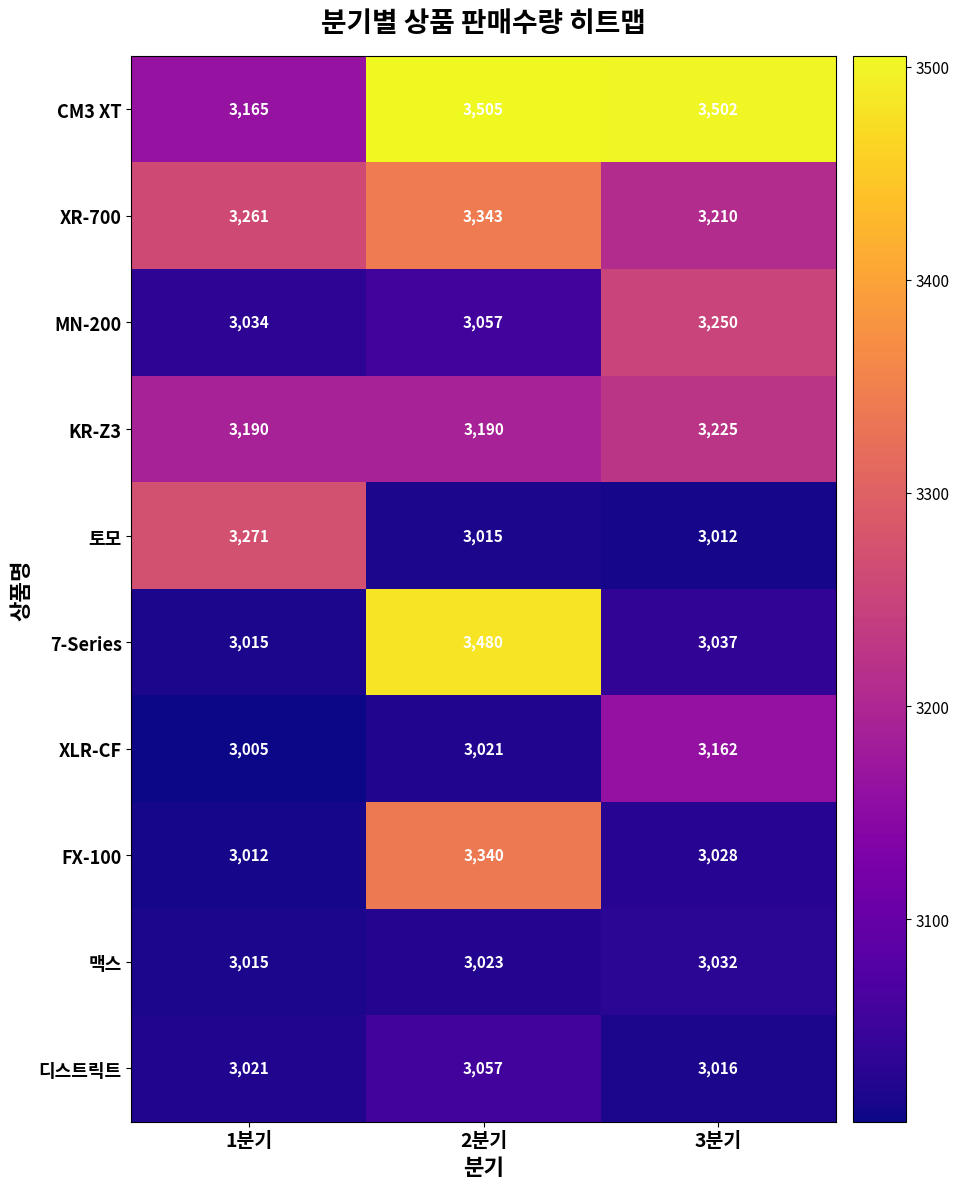

How many data points does each series have?

3